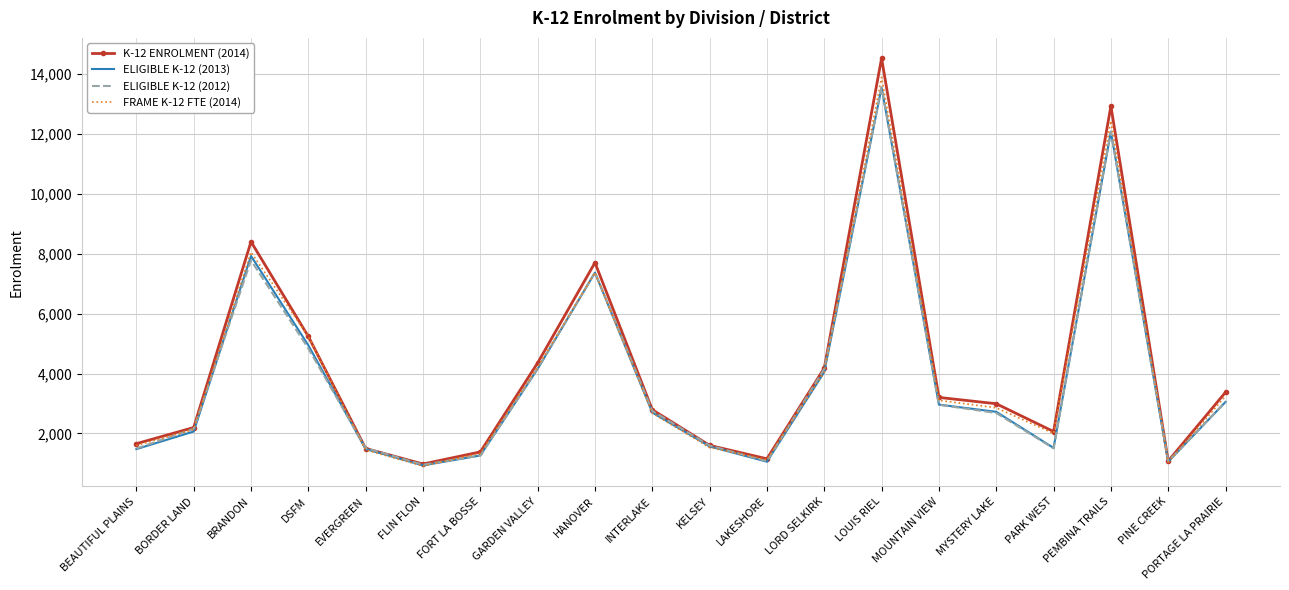

True or false: ELIGIBLE K-12 (2013) has more than 1 interior local peaks.

True